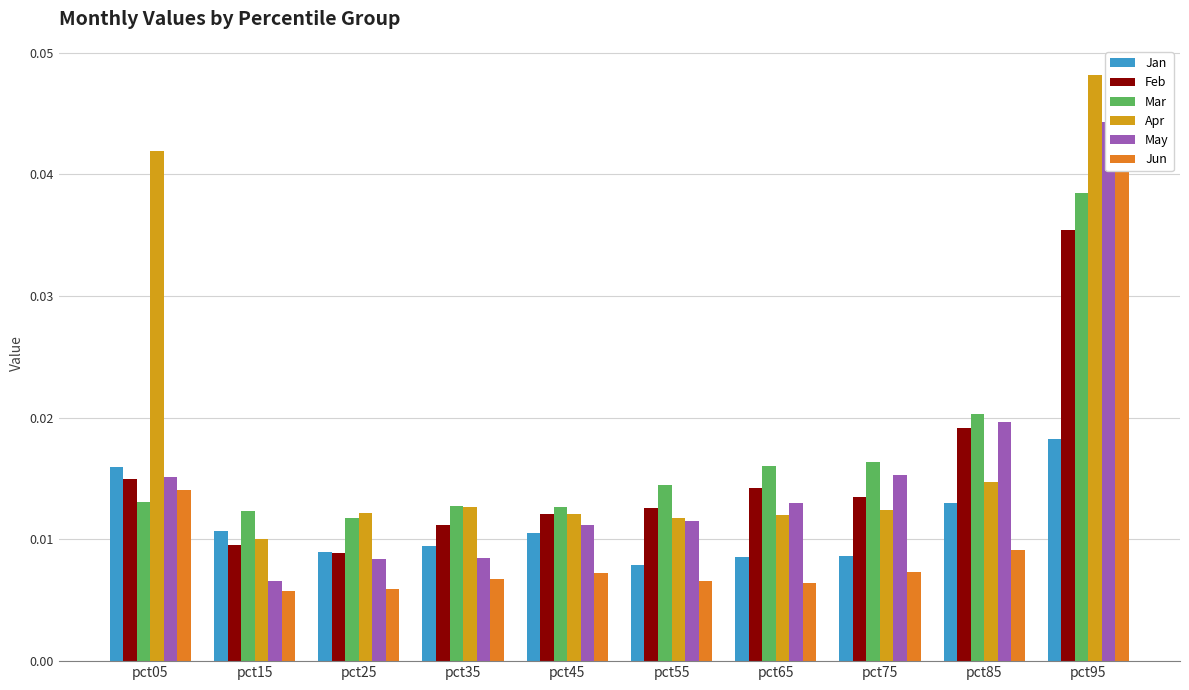

How many Mar values are between 0 and 1?

10